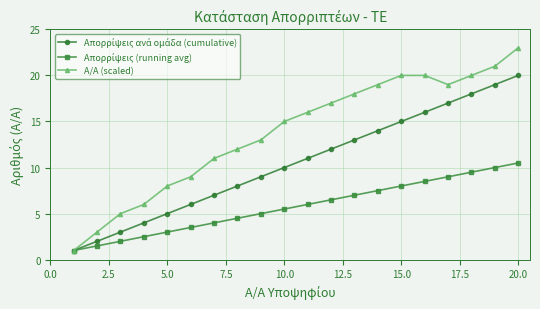

Which series has the largest range (max minus min)?

Α/Α (scaled)